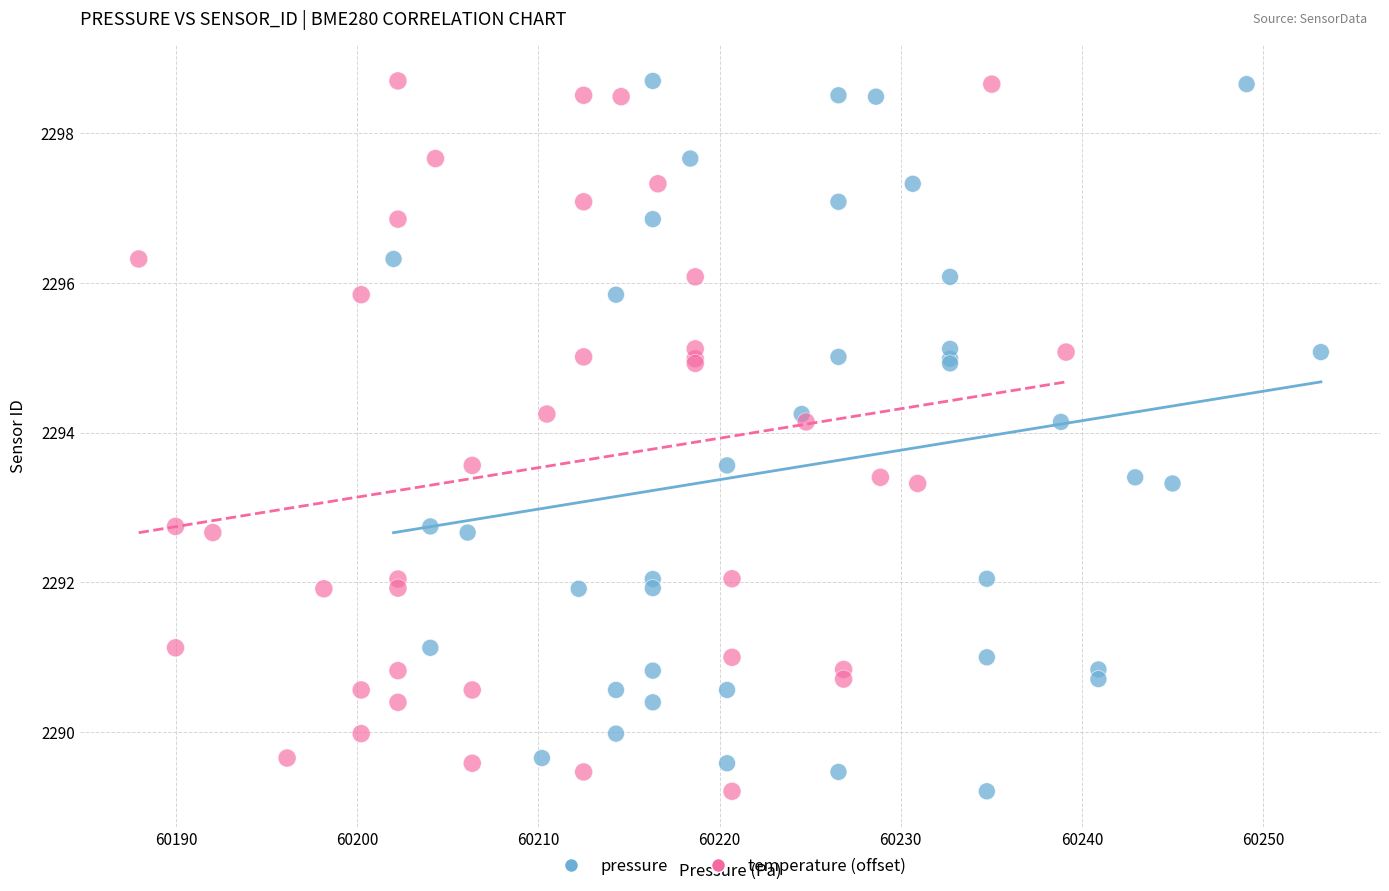

What are all the series names shown in the legend?

pressure, temperature (offset)